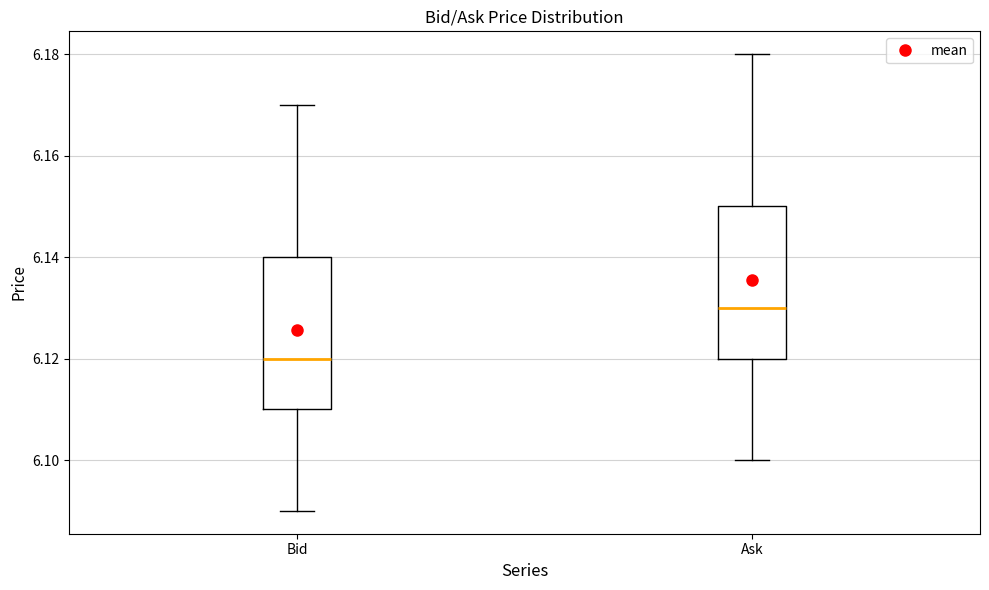

Reading left to right, read every box against the y-axis: the position of its median line, the range the box covers, and the ends of its whiskers. The values are not printed on the chart, so give them approximately, as read against the axis.

Bid: median 6.12, box 6.11 to 6.14, whiskers 6.09 to 6.17
Ask: median 6.13, box 6.12 to 6.15, whiskers 6.10 to 6.18